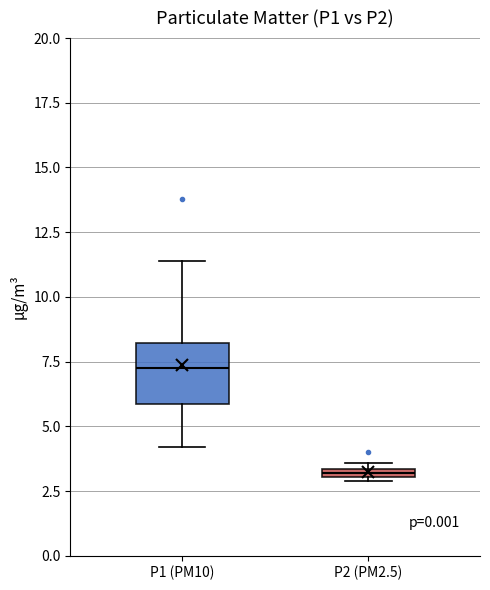

Which box's median line is the highest?

P1 (PM10)